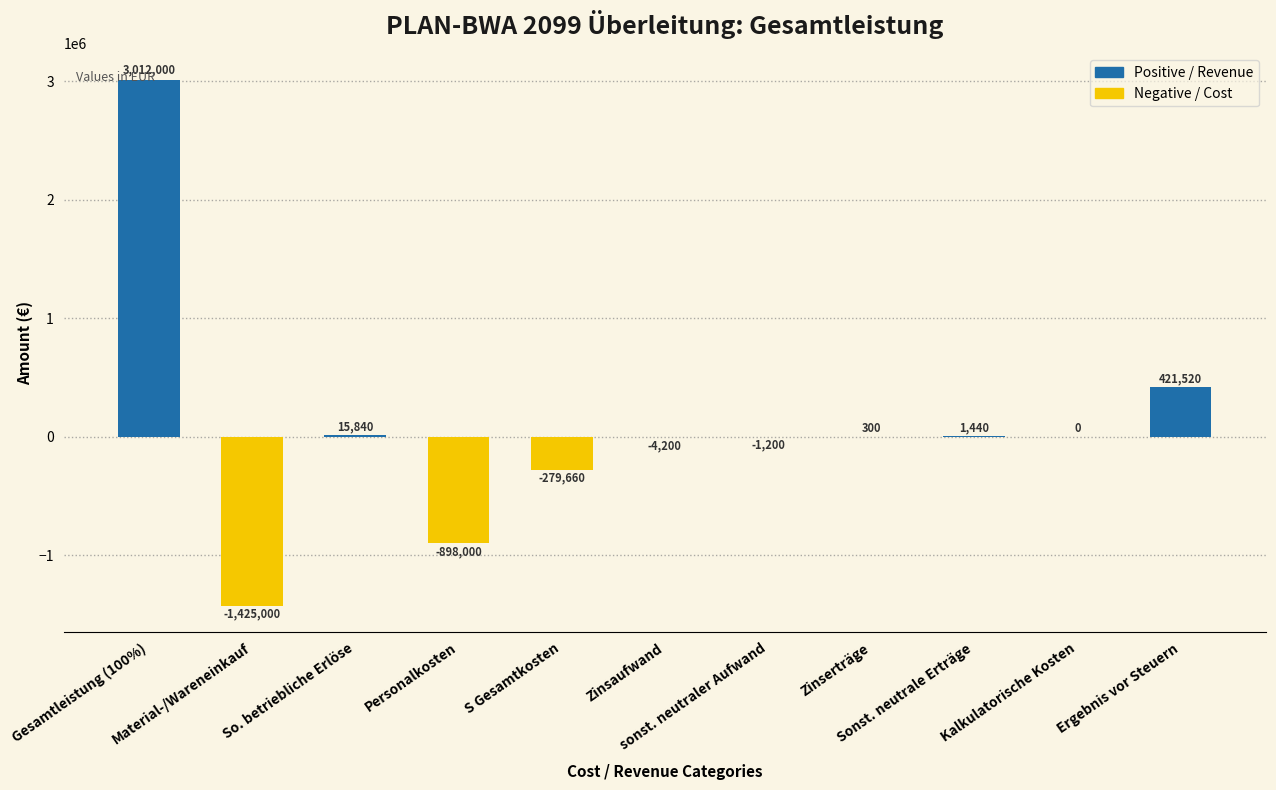

What is the sum of all values?

843040